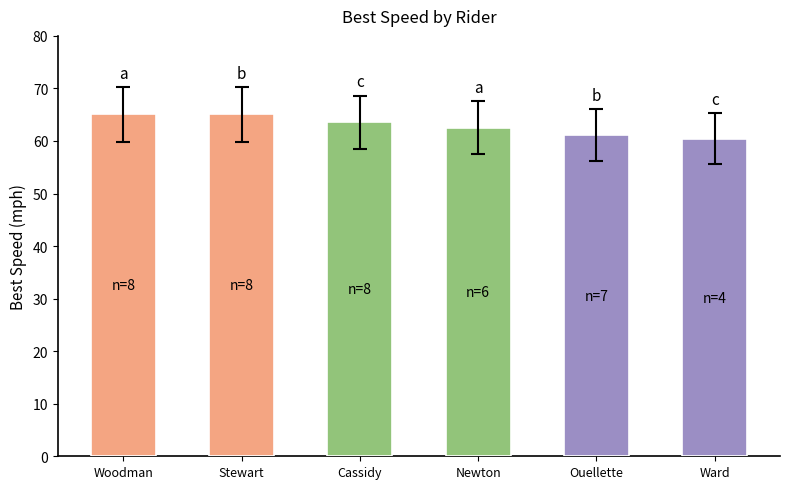

What is the change in value from Newton to Ouellette?

-1.4